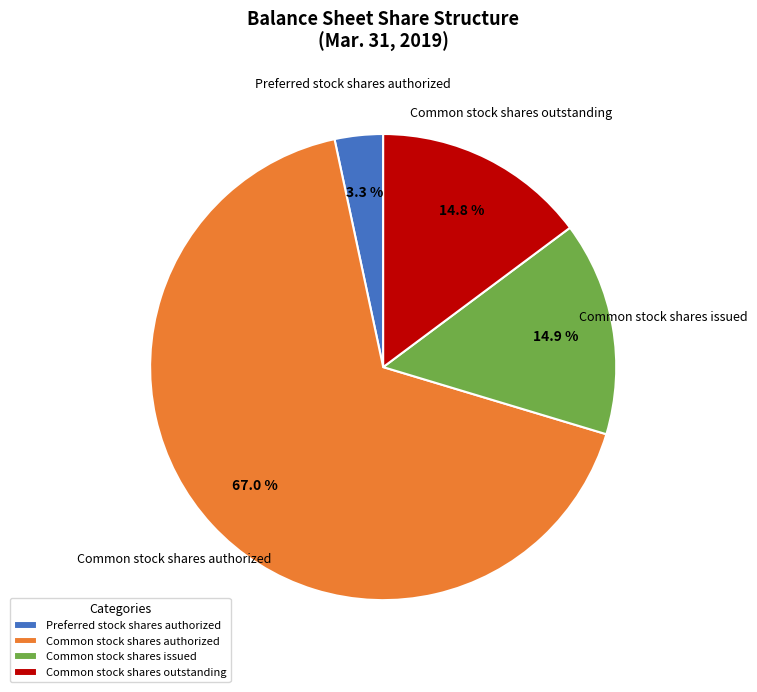

Is it true that Common stock shares outstanding is 15% of the pie?

True